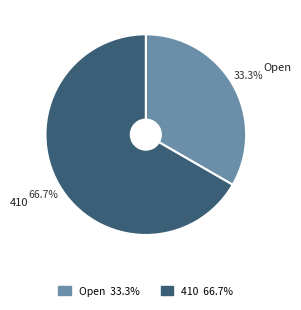

What portion of the pie excludes 410?

33.3%